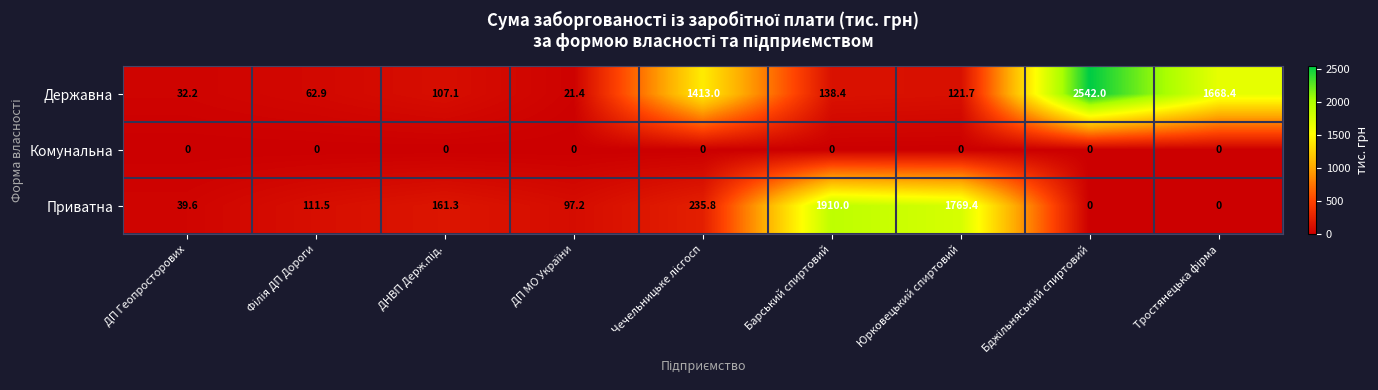

Reading left to right, extract all data points from this chart.

Державна: 32.2	62.9	107.1	21.4	1413.0	138.4	121.7	2542.0	1668.4
Комунальна: 0.0	0.0	0.0	0.0	0.0	0.0	0.0	0.0	0.0
Приватна: 39.6	111.5	161.3	97.2	235.8	1910.0	1769.4	0.0	0.0